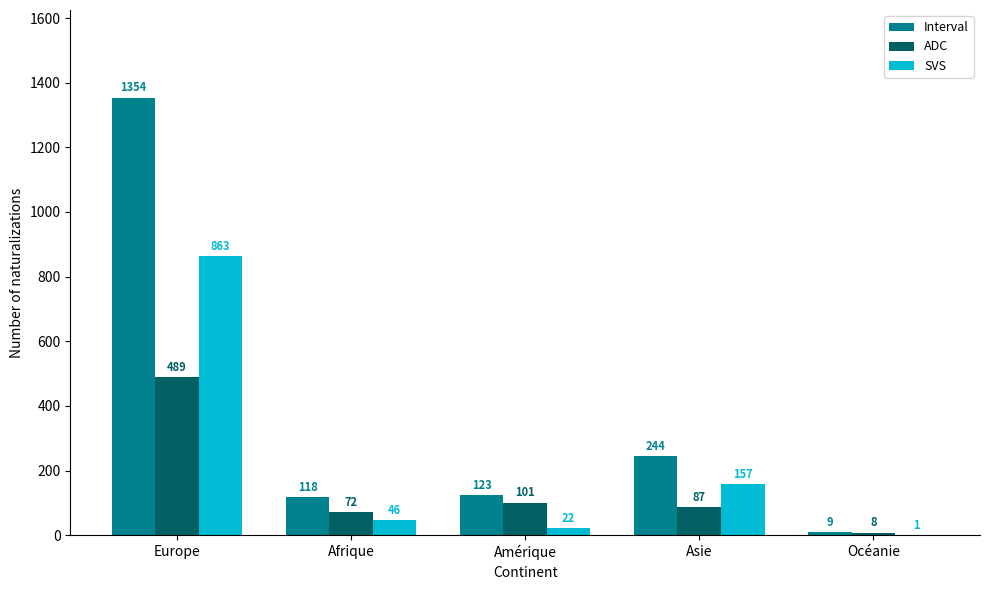

What is the total value across all series at Océanie?

18